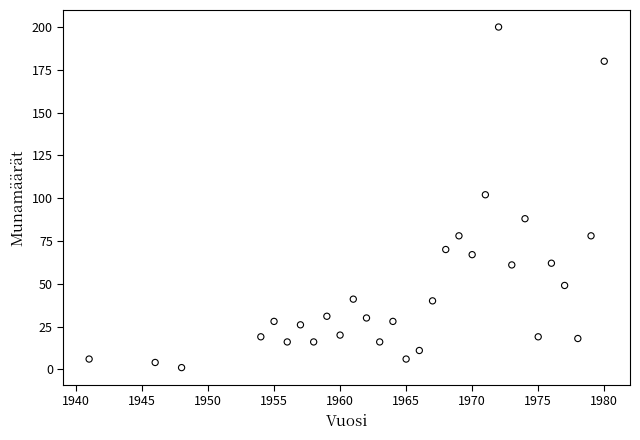

What is the range of Y values (max minus min)?

199